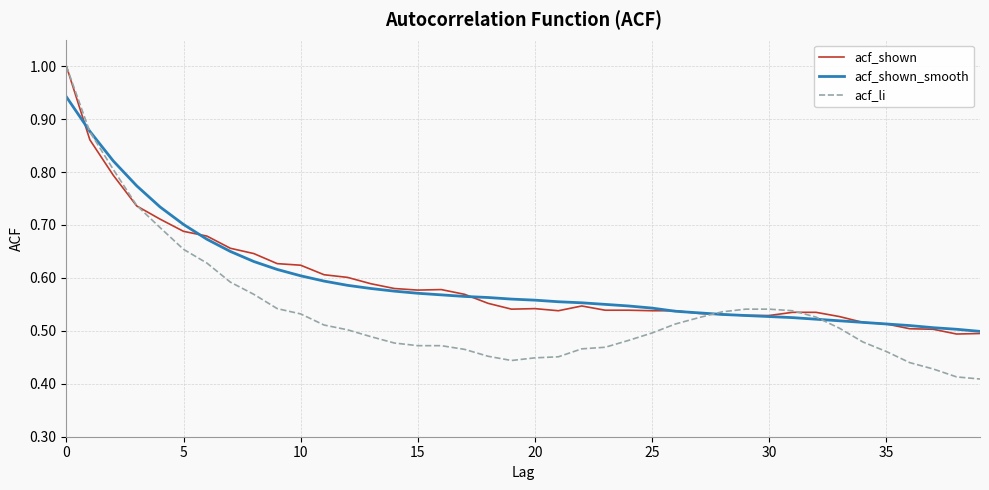

What is the maximum value shown in the chart?

1.0